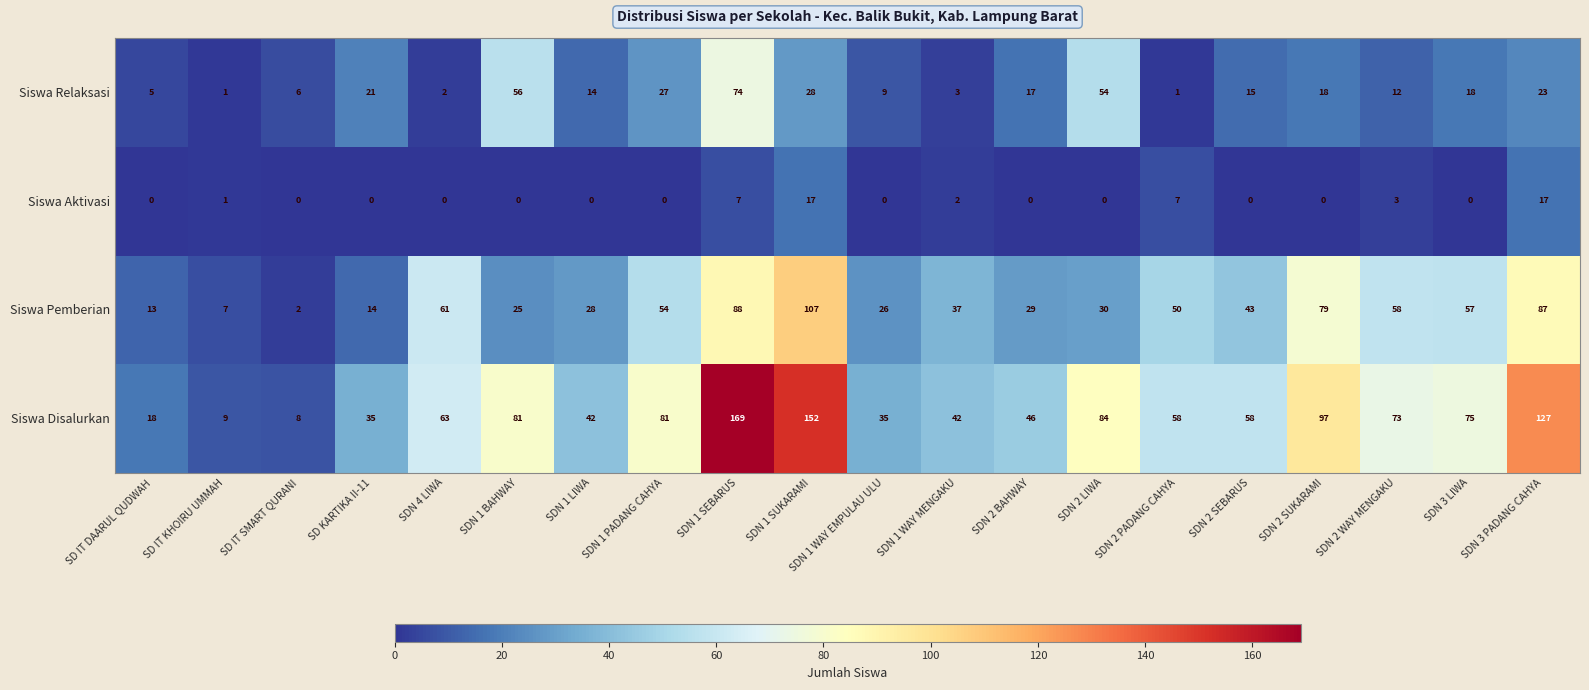

True or false: Siswa Aktivasi has a value of 0 at SD IT KHOIRU UMMAH.

False